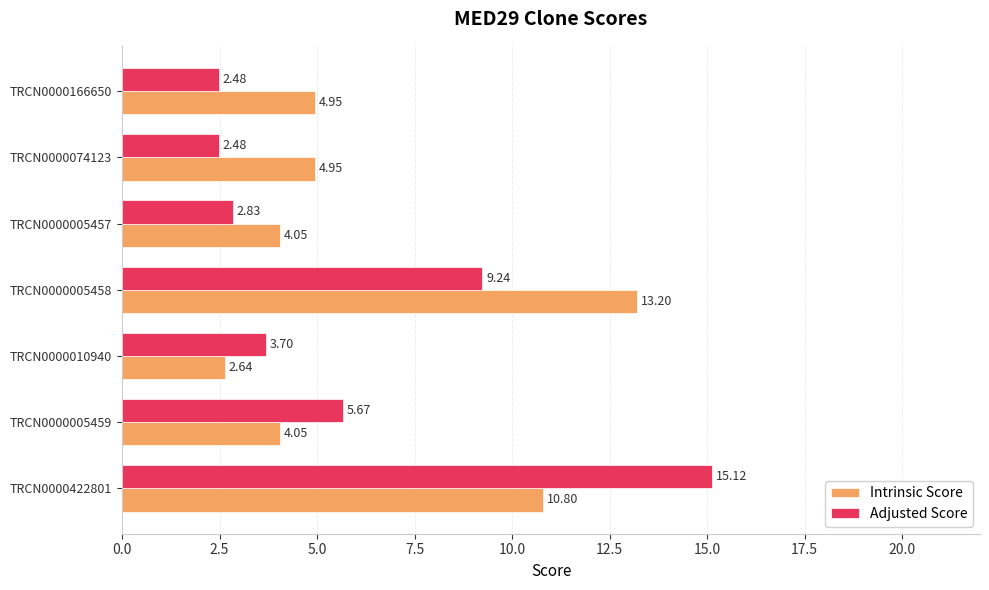

What is the difference between the second highest and minimum values in the Intrinsic Score series?

8.2